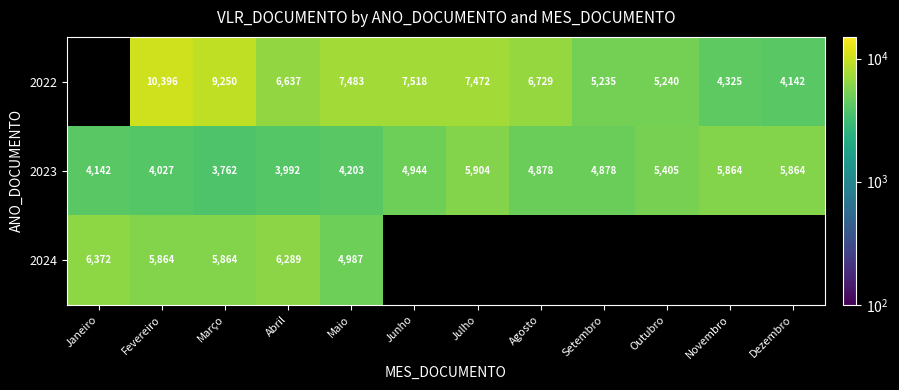

Which category has the highest value in the 2023 series?

Julho